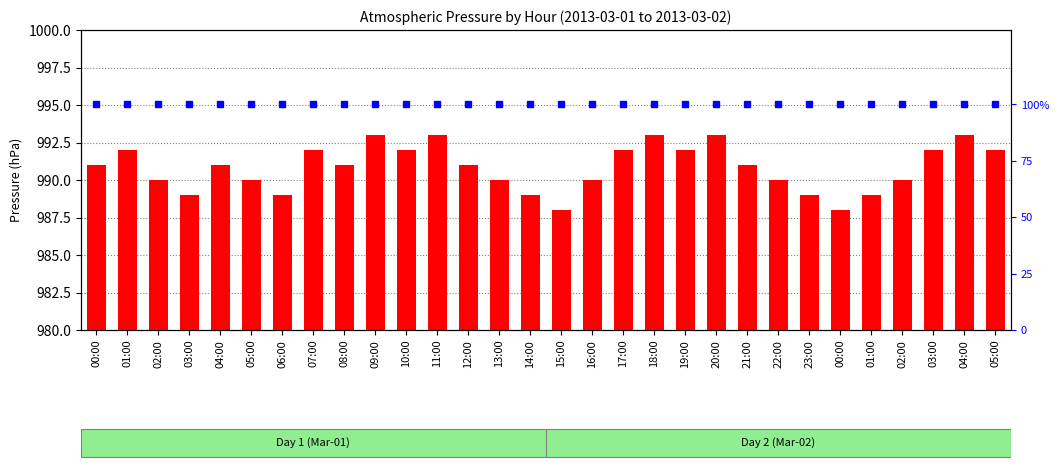

How many data points in press are less than 991?

13